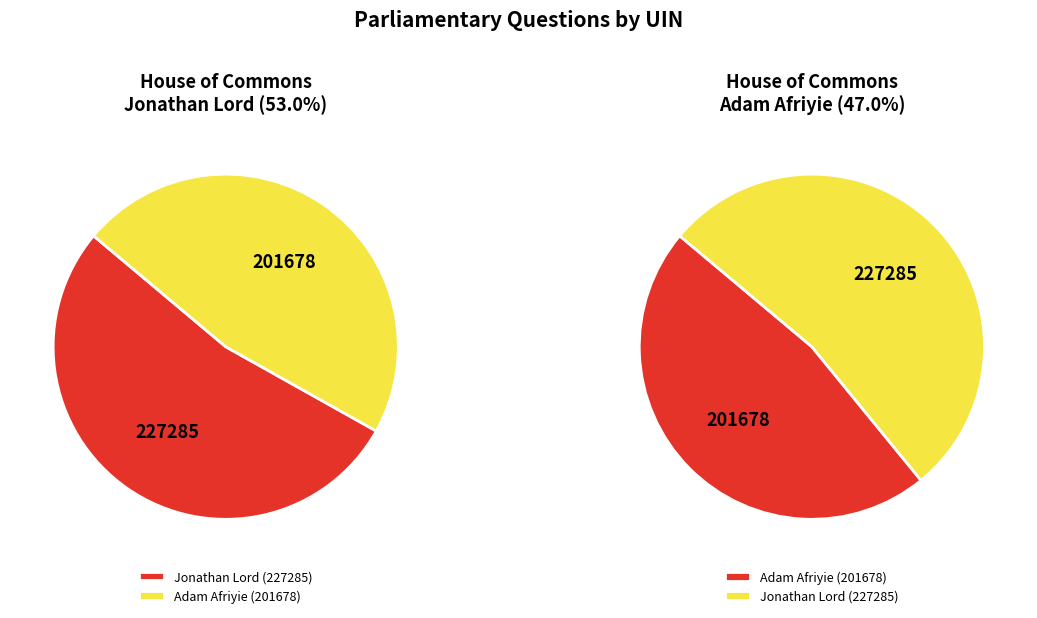

The Jonathan Lord (227285) slice represents 53% of the pie. True or false?

True